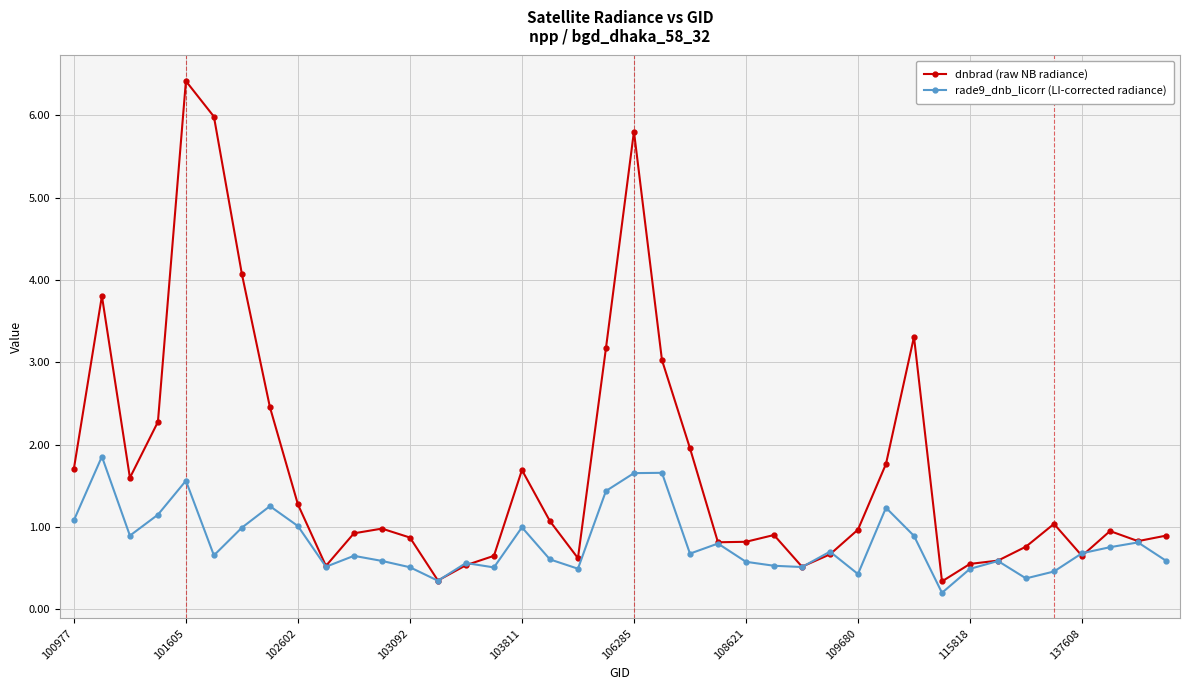

What is the highest value of the dnbrad (raw NB radiance) series?

6.4